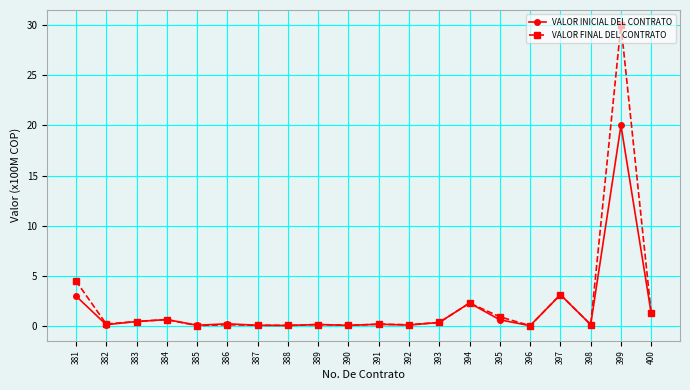

Between 386 and 394, which series saw the biggest shift?

VALOR FINAL DEL CONTRATO